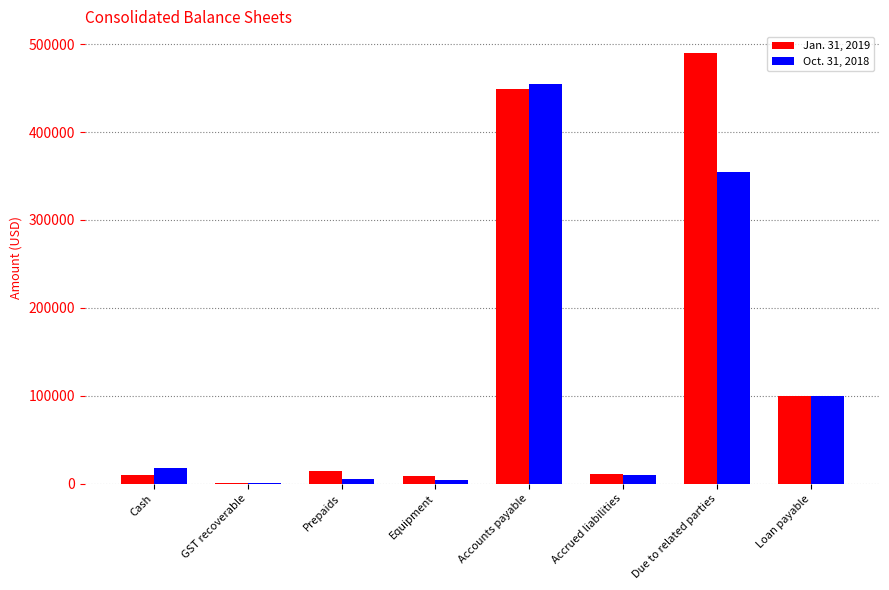

Which category has the highest value in the Jan. 31, 2019 series?

Due to related parties